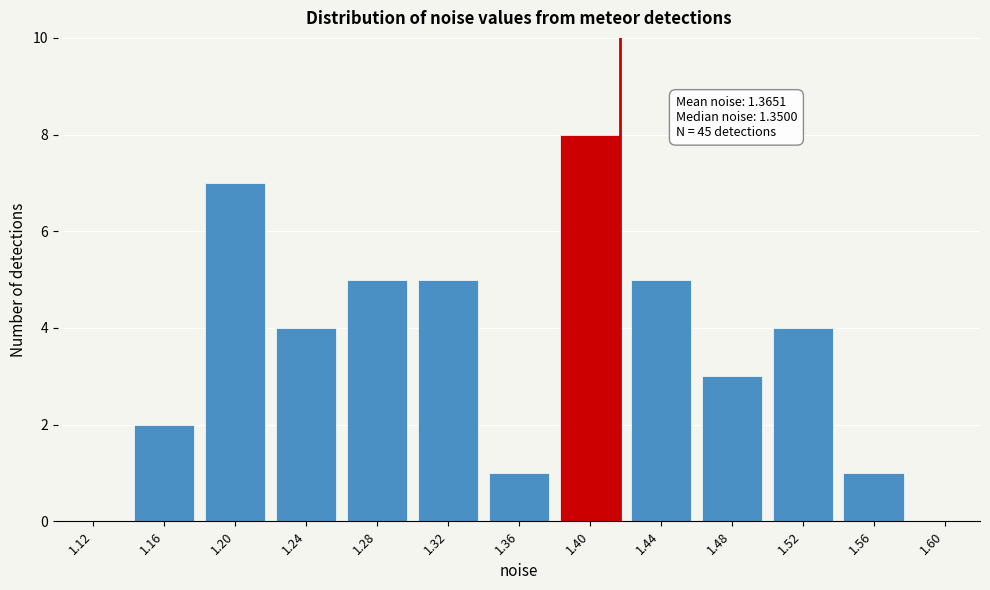

Reading right to left, list all the values displayed in this chart.

1.60=0	1.56=1	1.52=4	1.48=3	1.44=5	1.40=8	1.36=1	1.32=5	1.28=5	1.24=4	1.20=7	1.16=2	1.12=0